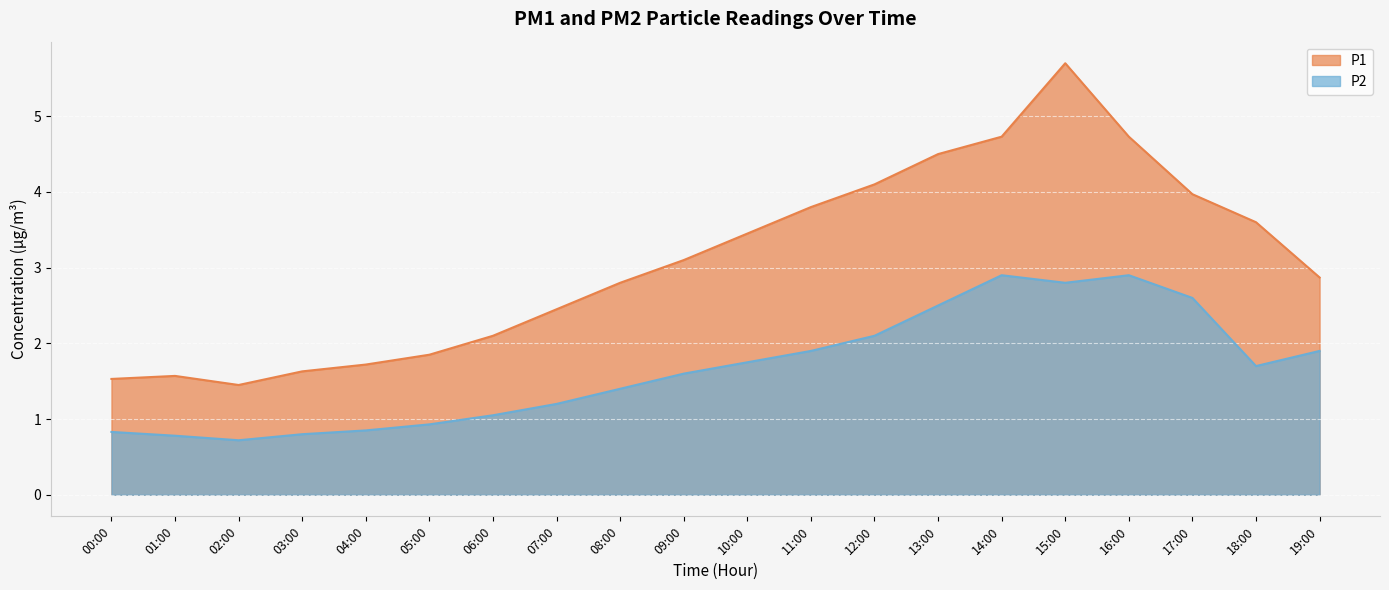

What is the minimum value for P2?

0.7